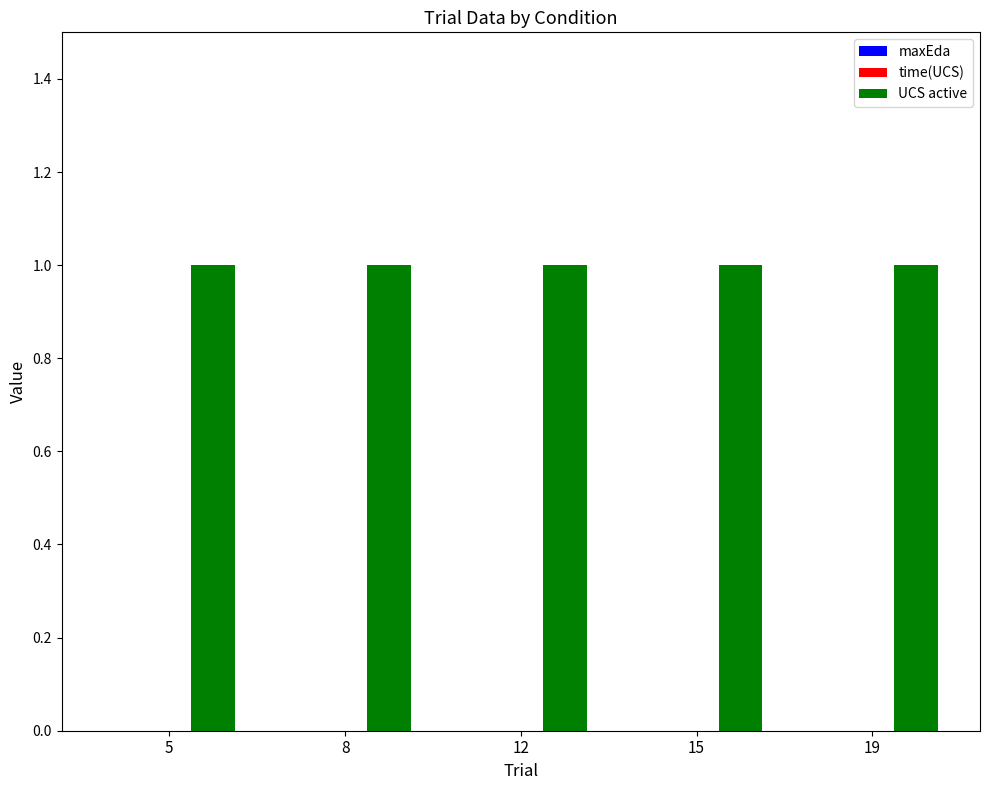

Rank the categories by maxEda value from lowest to highest.

5, 8, 12, 15, 19